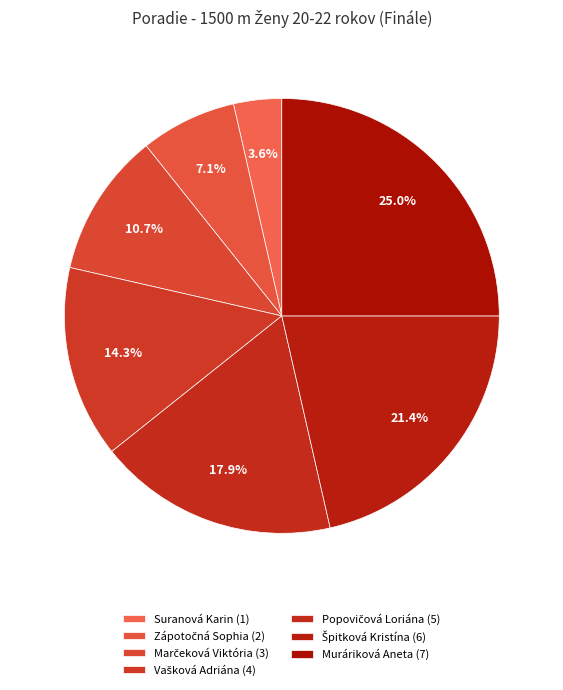

Is it true that Špitková Kristína is 21% of the pie?

True